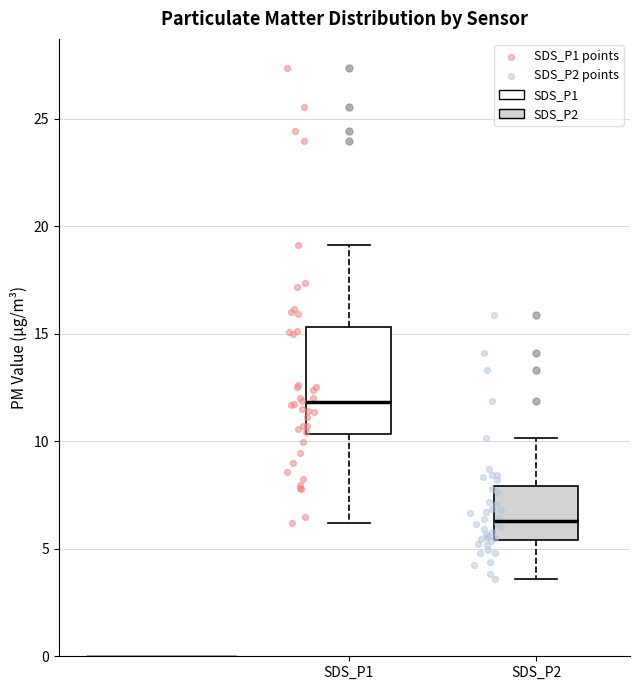

Reading left to right, read every box against the y-axis: the position of its median line, the range the box covers, and the ends of its whiskers. The values are not printed on the chart, so give them approximately, as read against the axis.

SDS_P1: median 12.0, box 10.5 to 15.5, whiskers 6.0 to 19.0
SDS_P2: median 6.5, box 5.5 to 8.0, whiskers 3.5 to 10.0